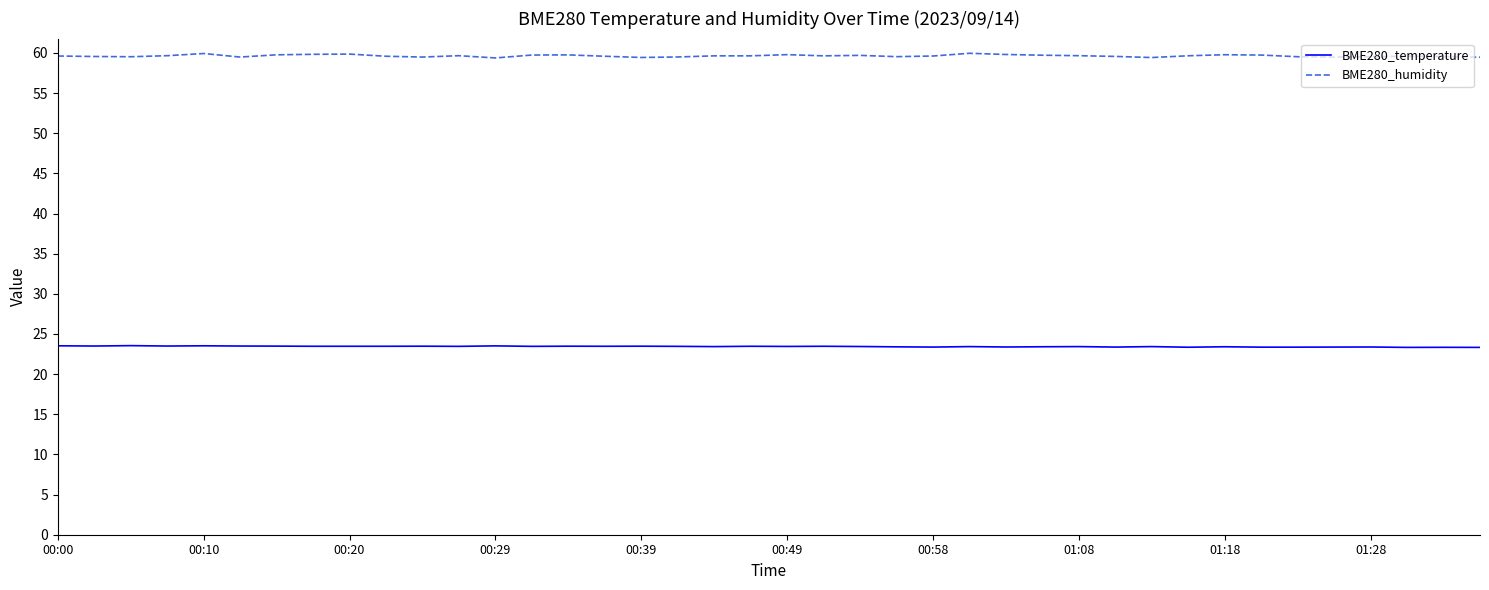

What is the minimum value for BME280_temperature?

23.3